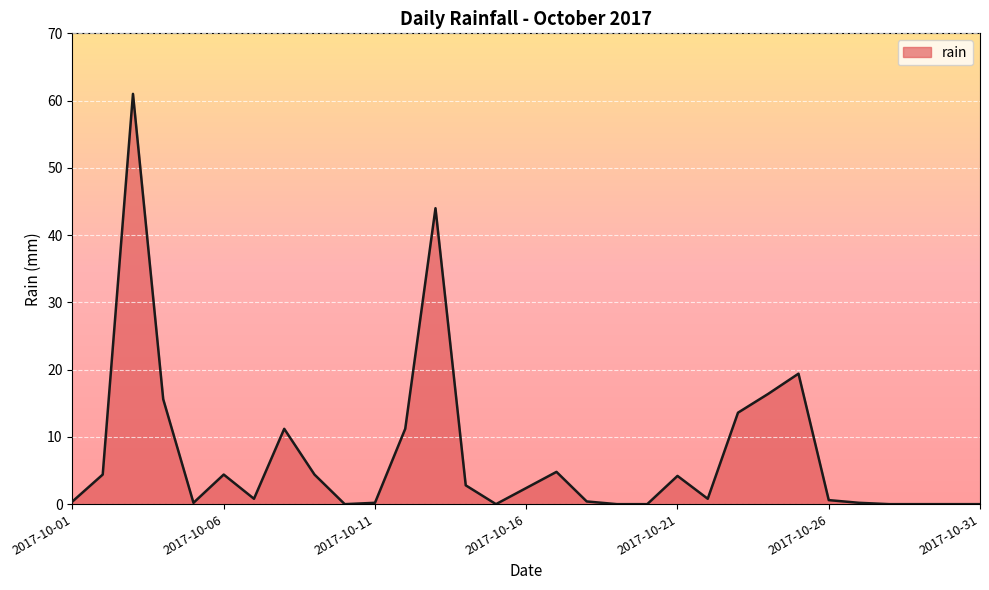

What is the maximum value shown in the chart?

61.0